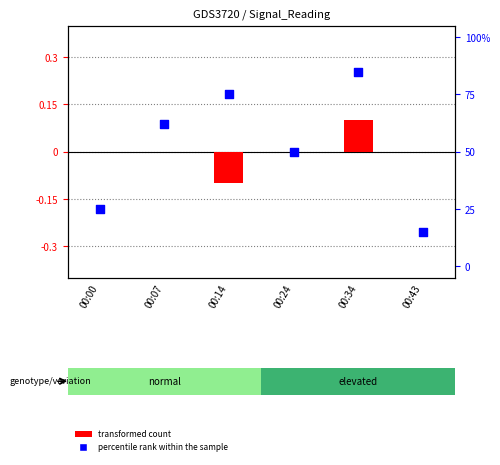

Is the value of percentile rank within the sample at 00:34 greater than the value of transformed count at 00:14?

Yes